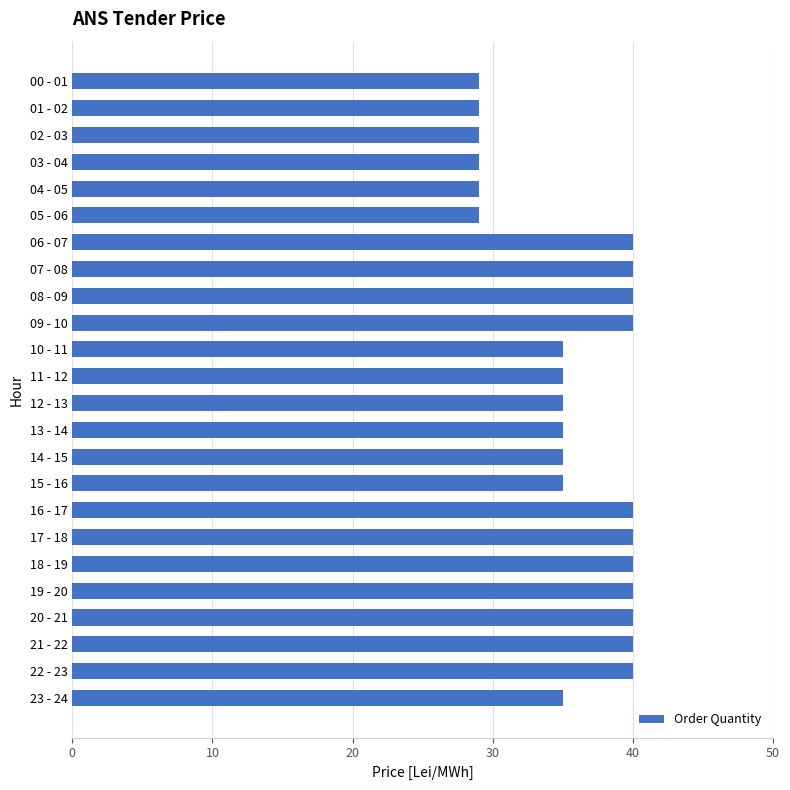

The chart shows a value of 35 at 10 - 11. True or false?

True